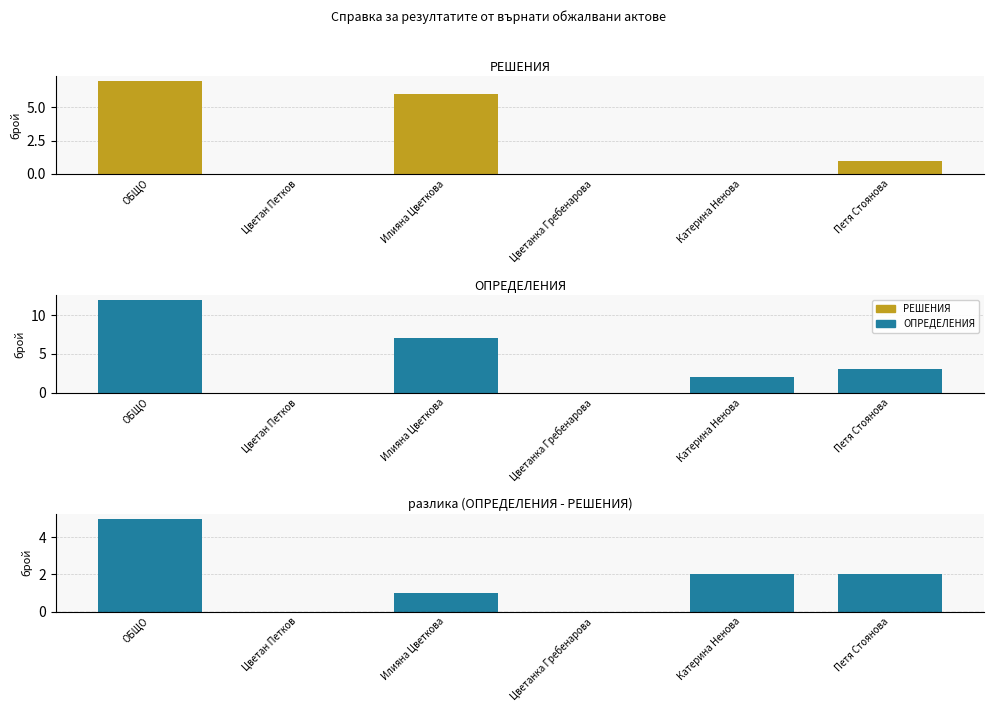

At which label is РЕШЕНИЯ closest to 3?

Петя Стоянова